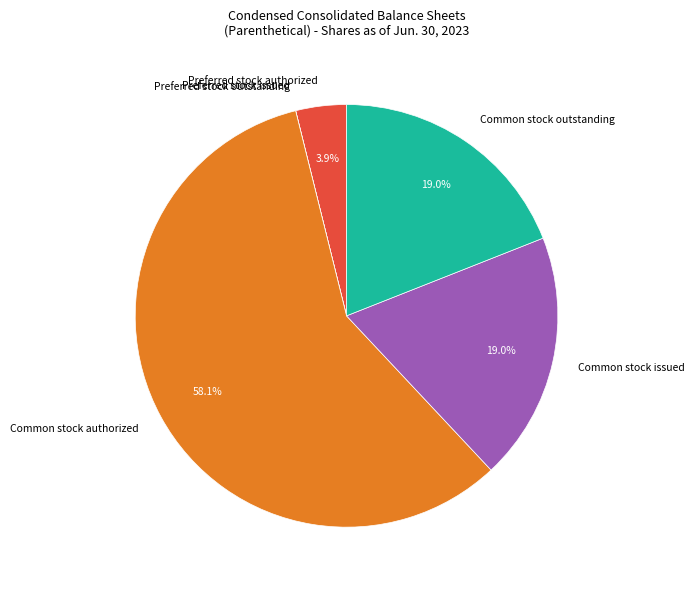

What percentage is the Common stock outstanding slice, to the nearest percent?

19%